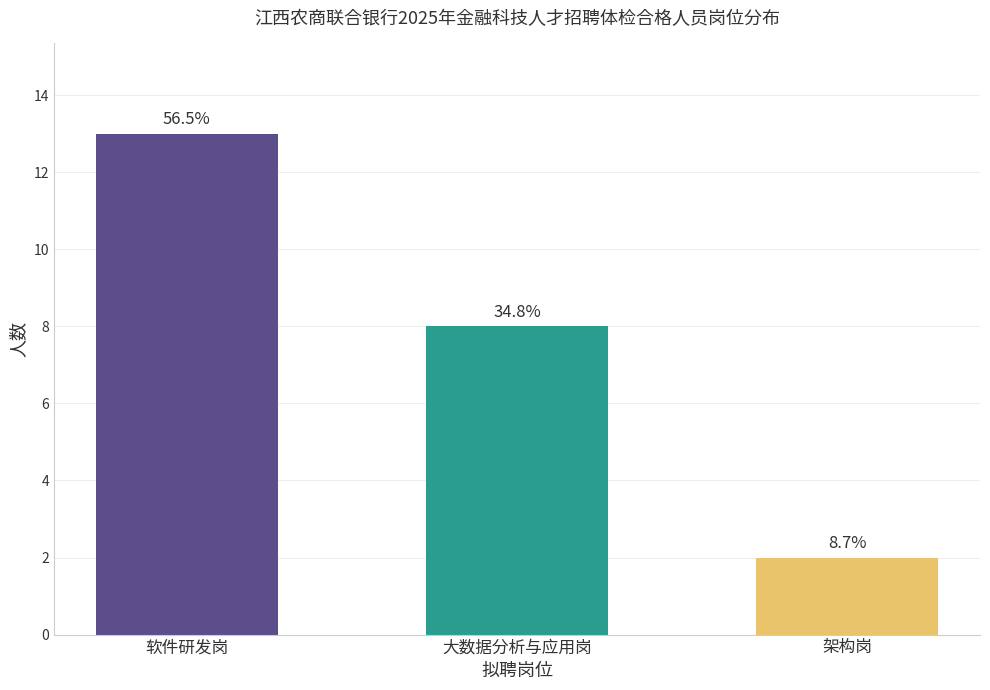

Is it true that the value at 大数据分析与应用岗 is 2?

False